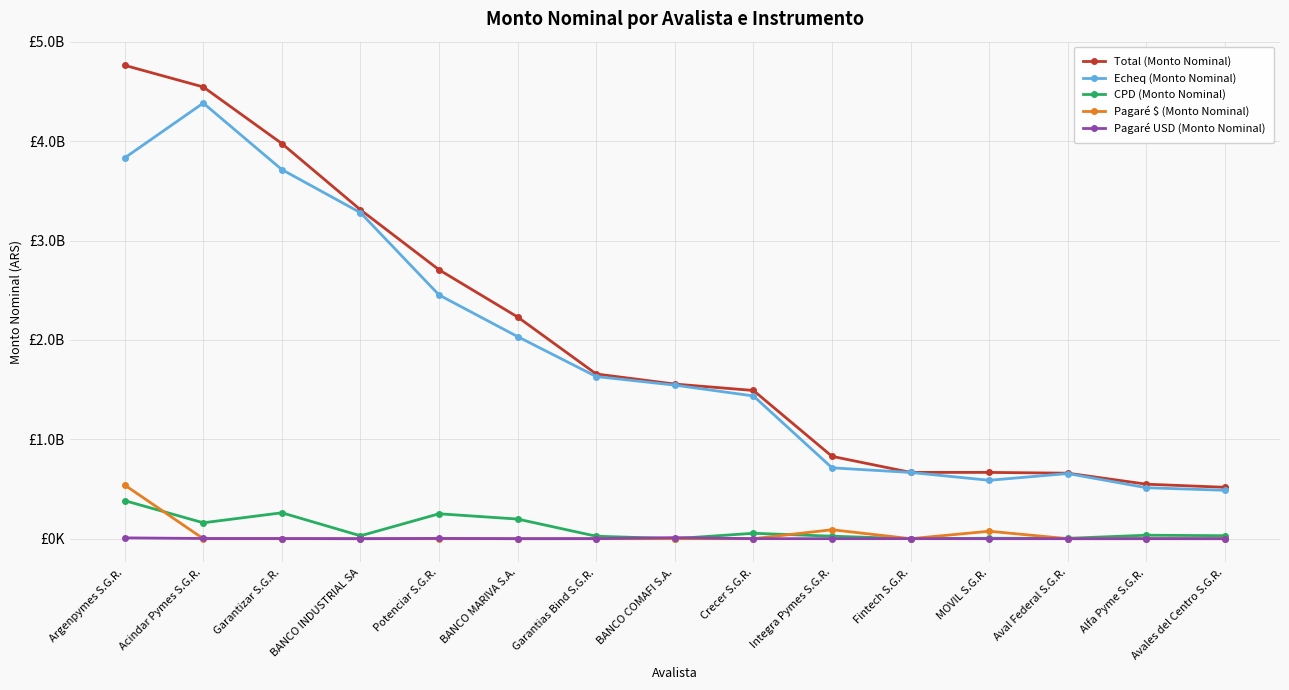

Is it true that Total (Monto Nominal) equals 3309128521.4 at BANCO INDUSTRIAL SA?

True